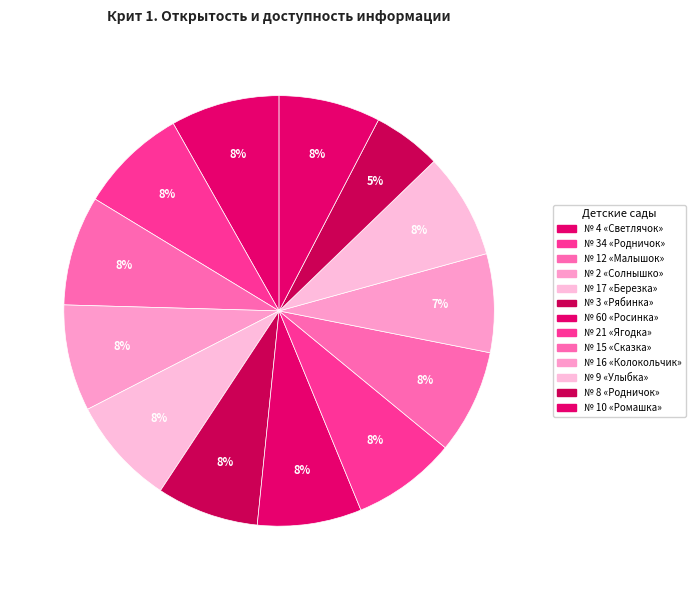

To the nearest percent, what portion does № 34 «Родничок» represent?

8%